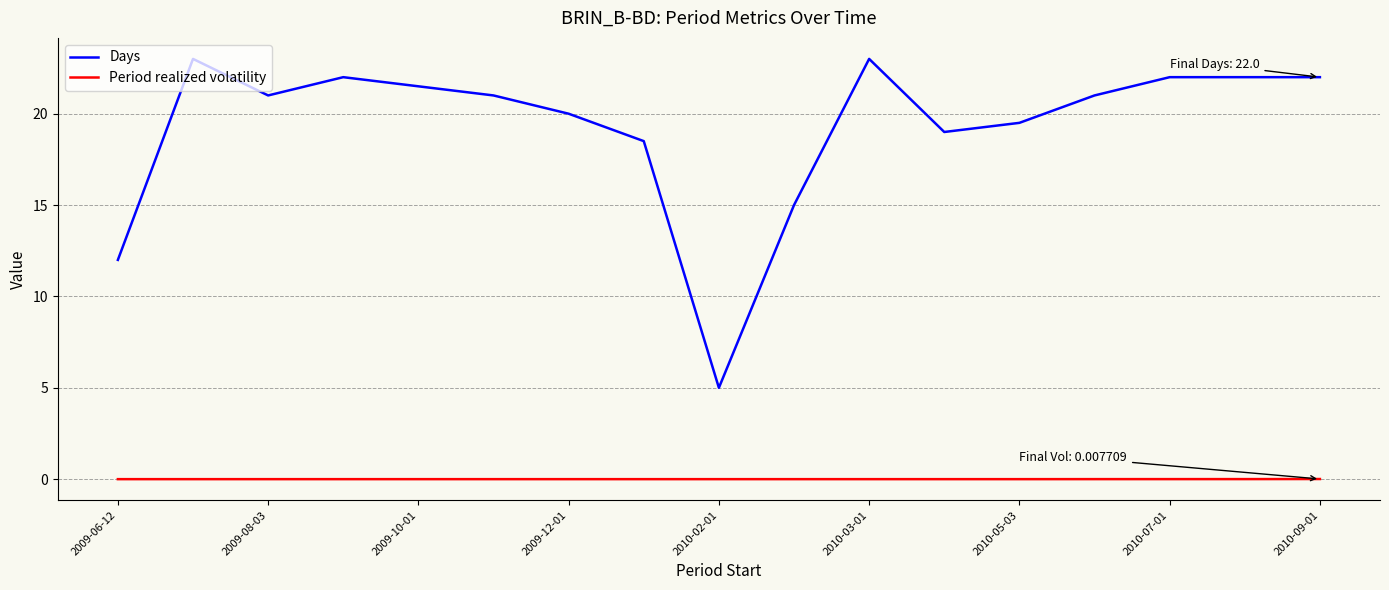

Which series has the largest range (max minus min)?

Days